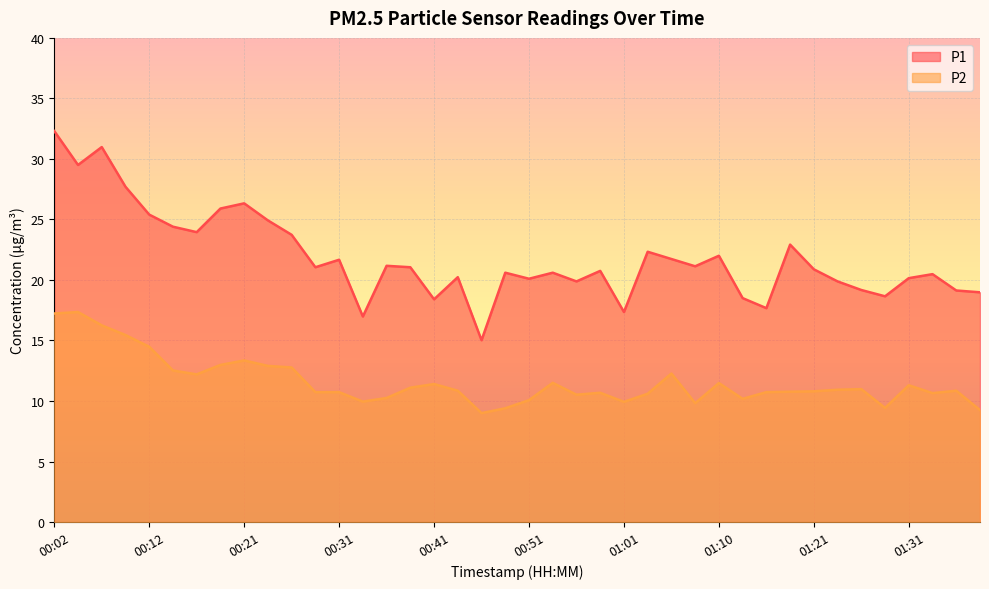

Is it true that P1 equals 10.1 at 00:21?

False